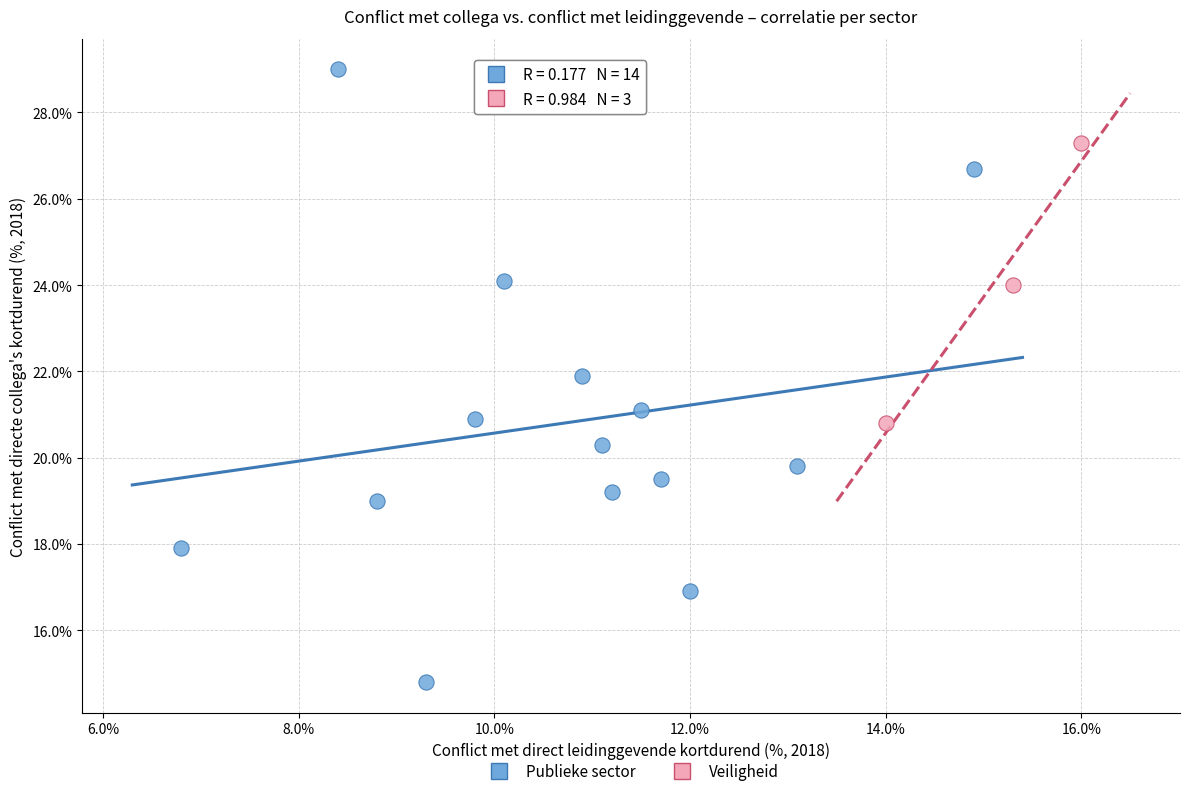

Which series contains the lowest Y value?

Publieke sector